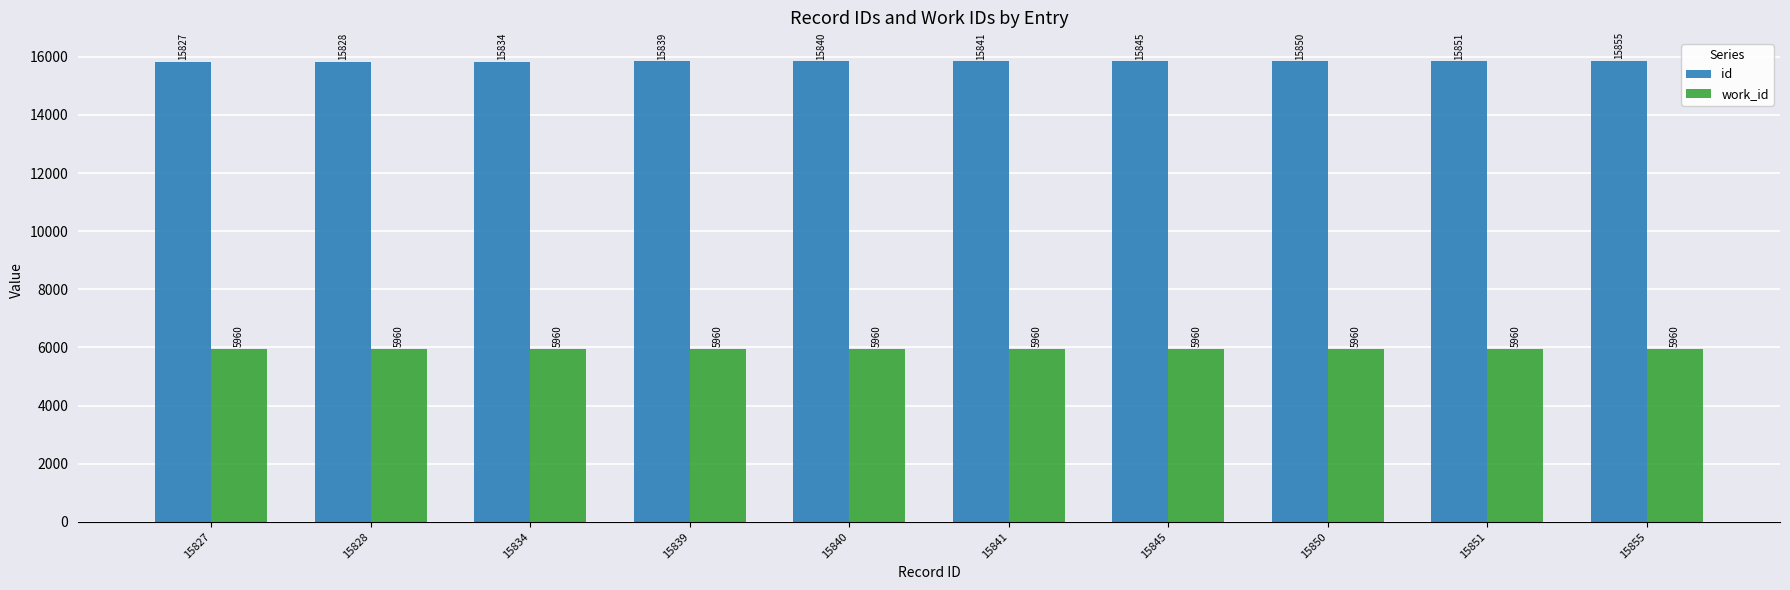

How many data points does each series have?

10